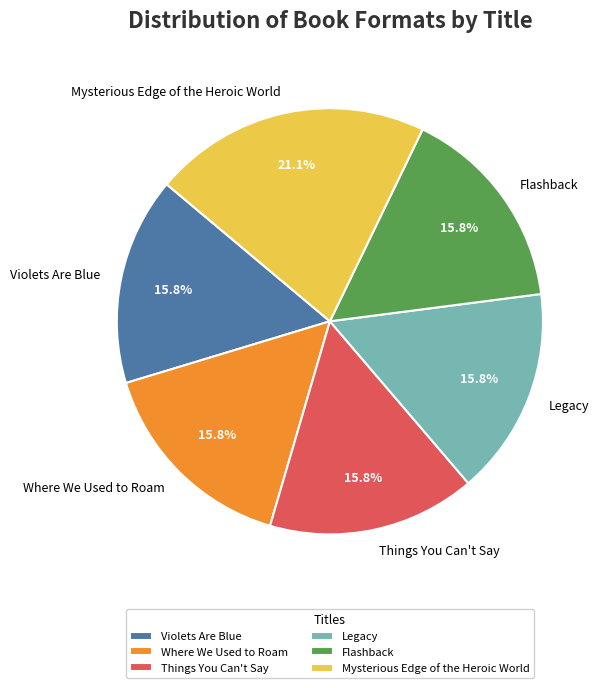

Which slice is the largest?

Mysterious Edge of the Heroic World